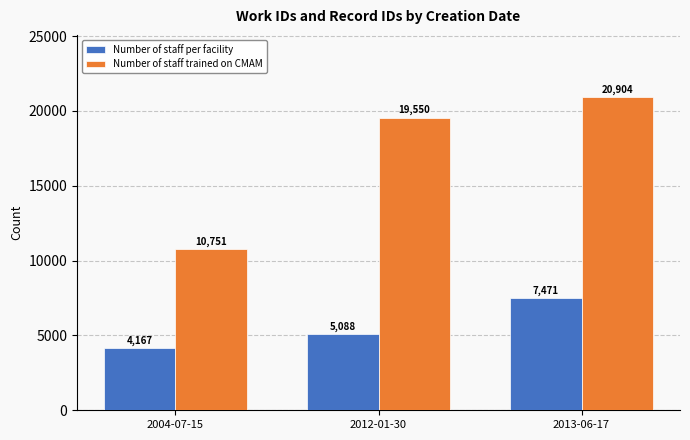

What is the total value across all series at 2012-01-30?

24638